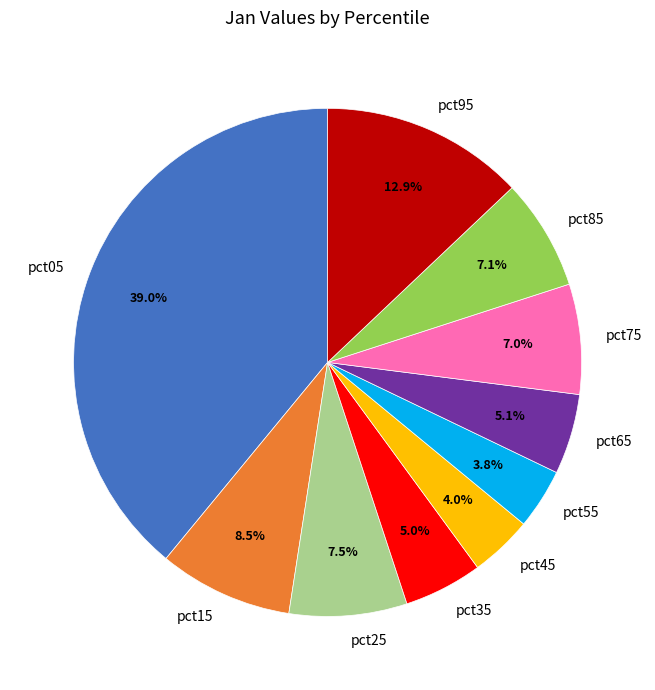

Does pct45 account for over 50% of the chart?

No